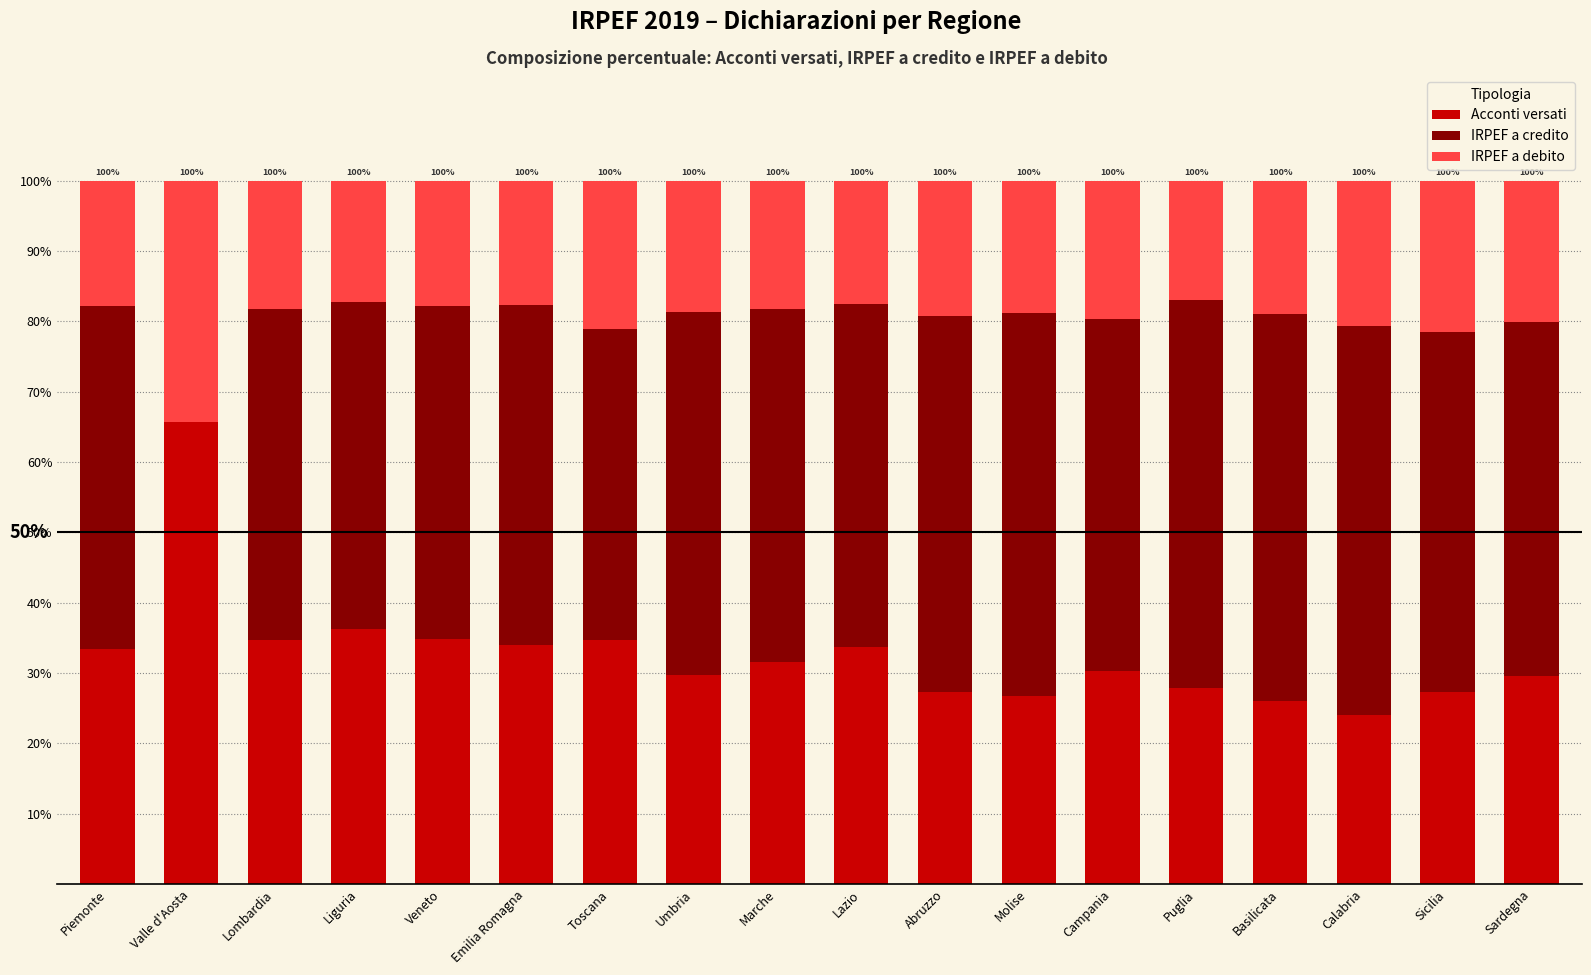

What is the sum of all Acconti versati values?

587.9